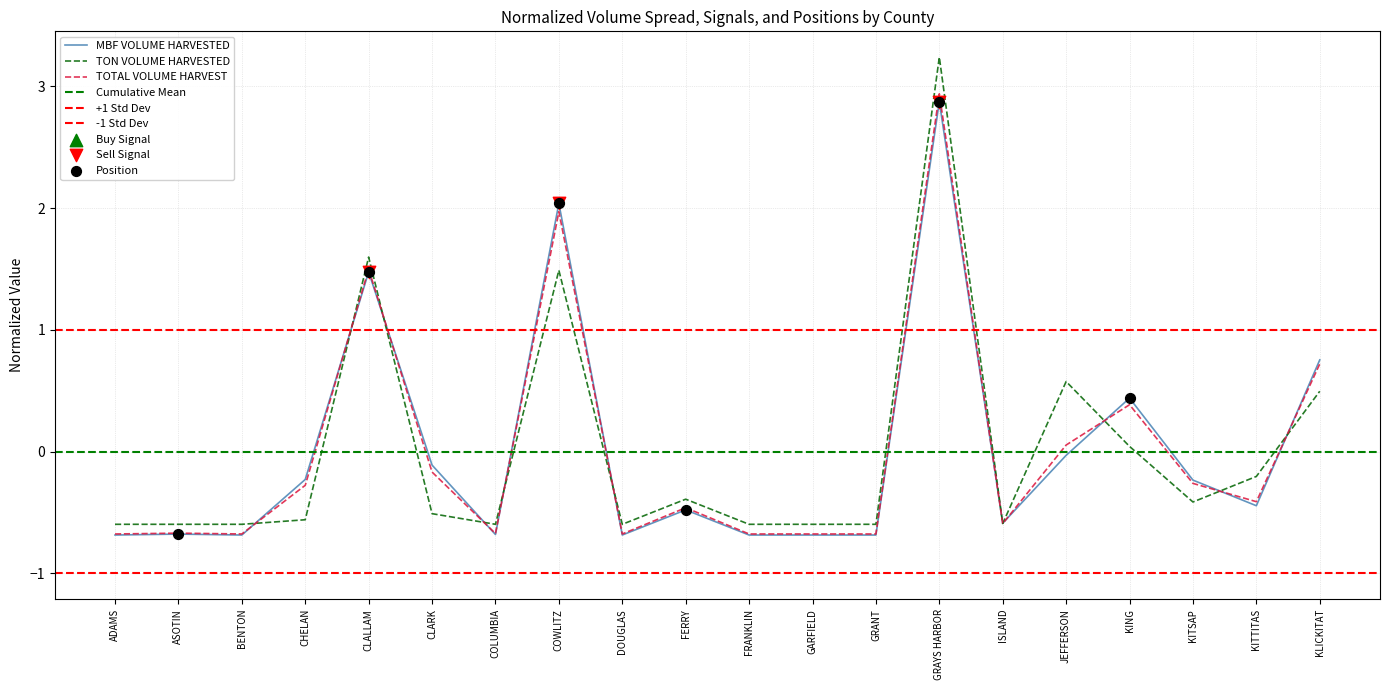

Which series reaches the maximum Y coordinate?

TON VOLUME HARVESTED